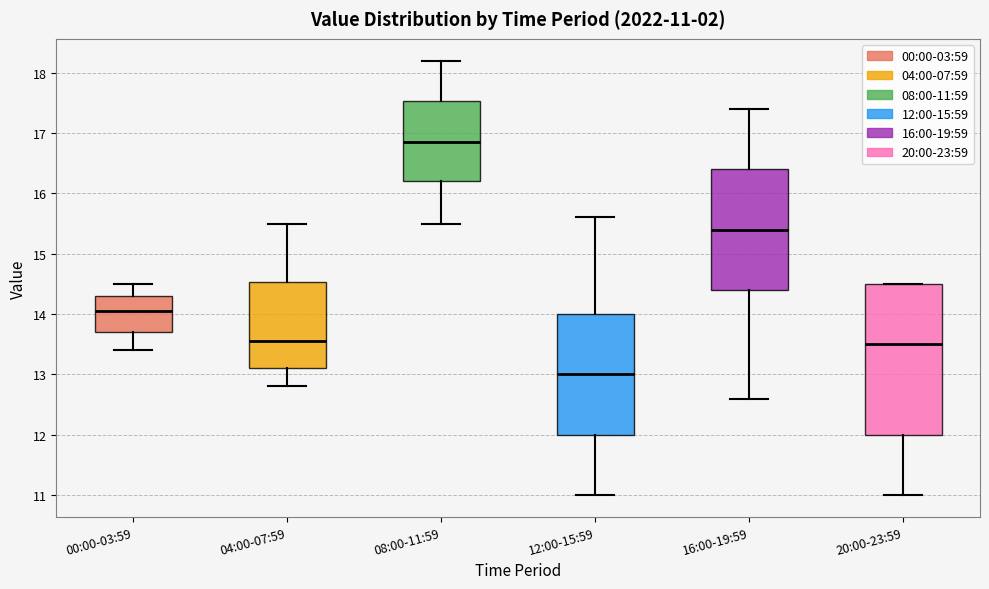

Which box's median line is the lowest?

12:00-15:59